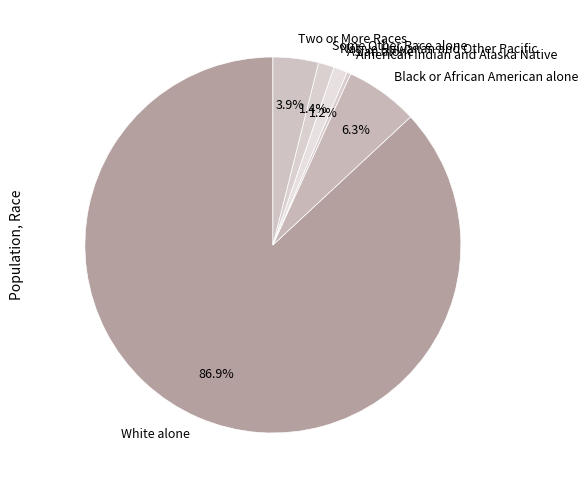

Combined, do White alone and Some Other Race alone account for over 50%?

Yes